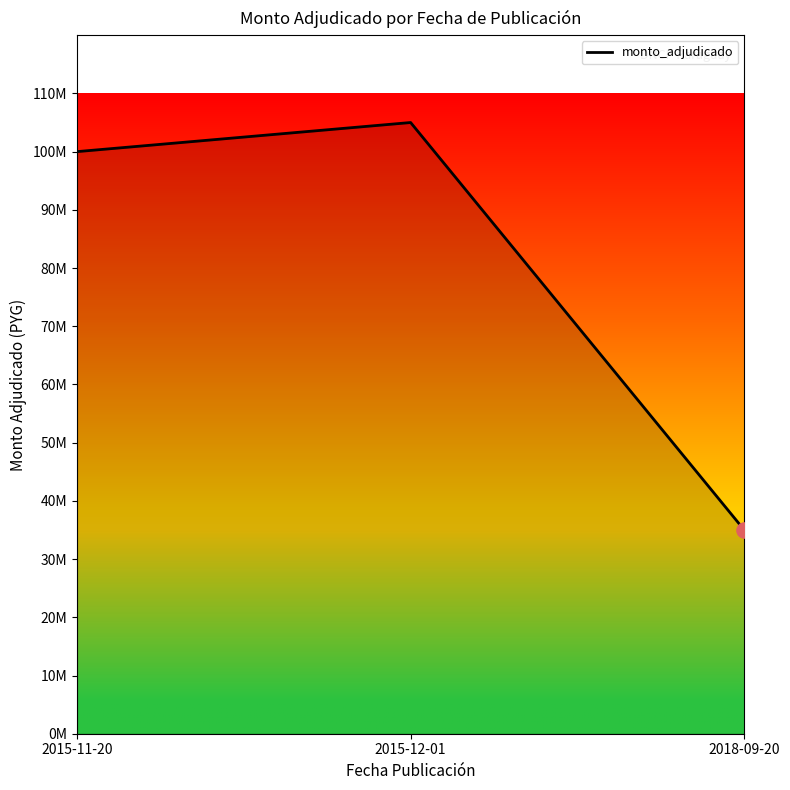

What is the change in value from 2015-11-20 to 2018-09-20?

-65000000